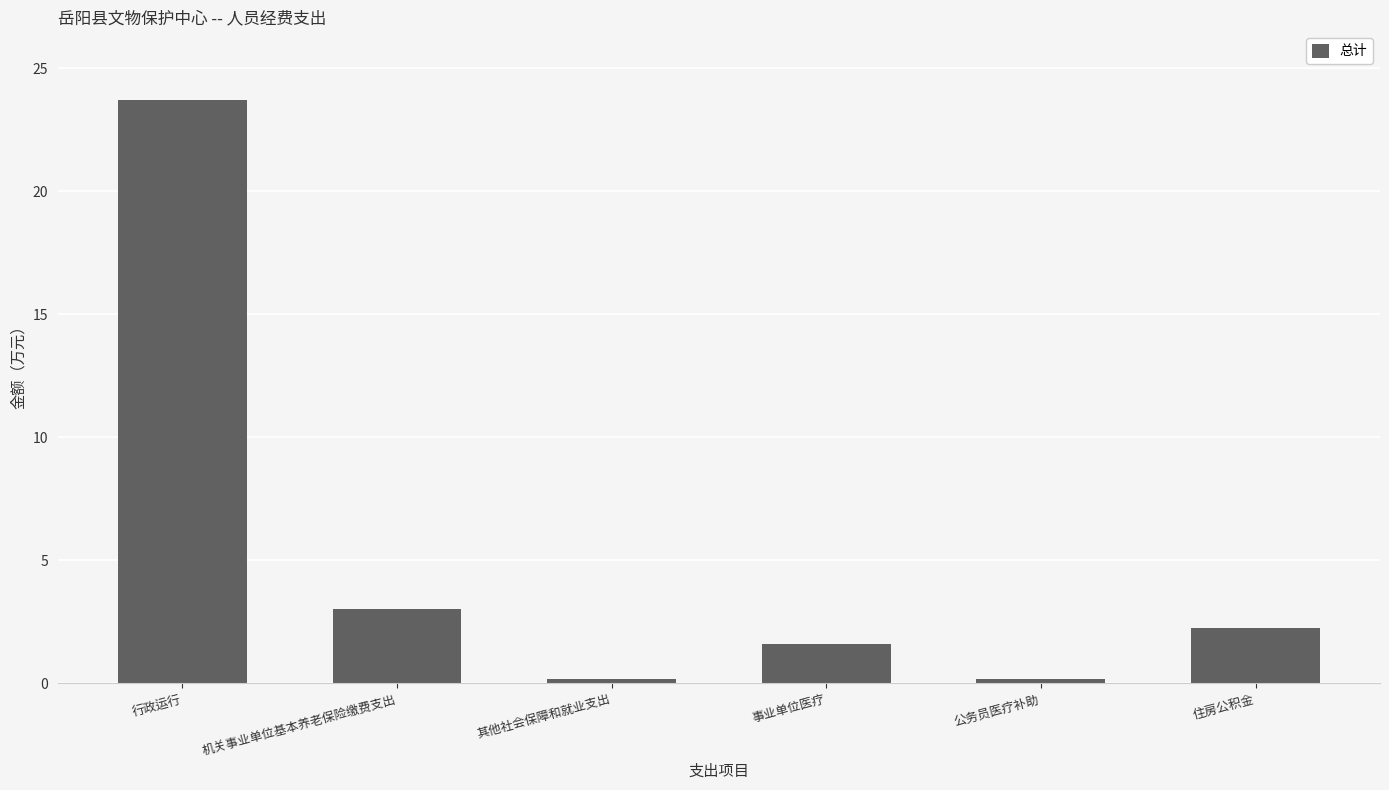

What is the maximum value shown in the chart?

23.7